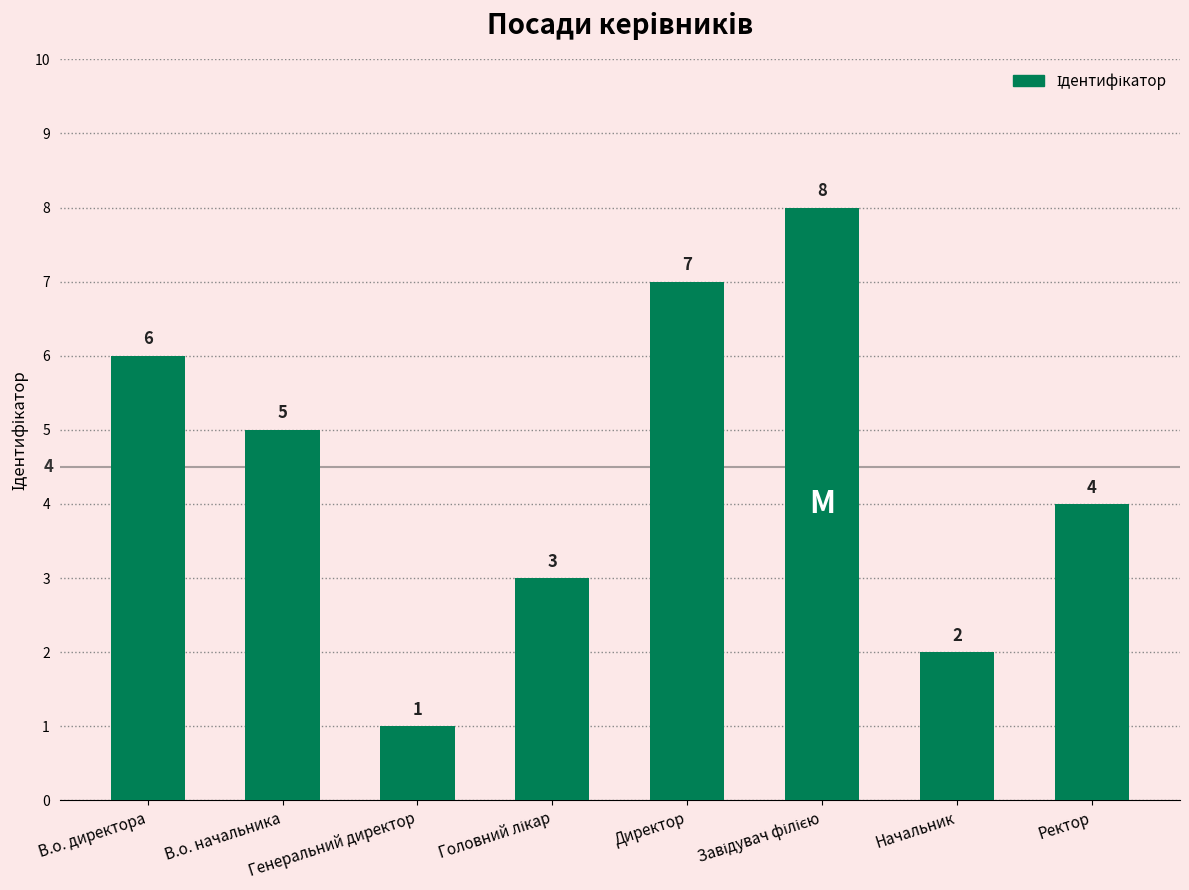

Between В.о. начальника and В.о. директора, which is larger?

В.о. директора